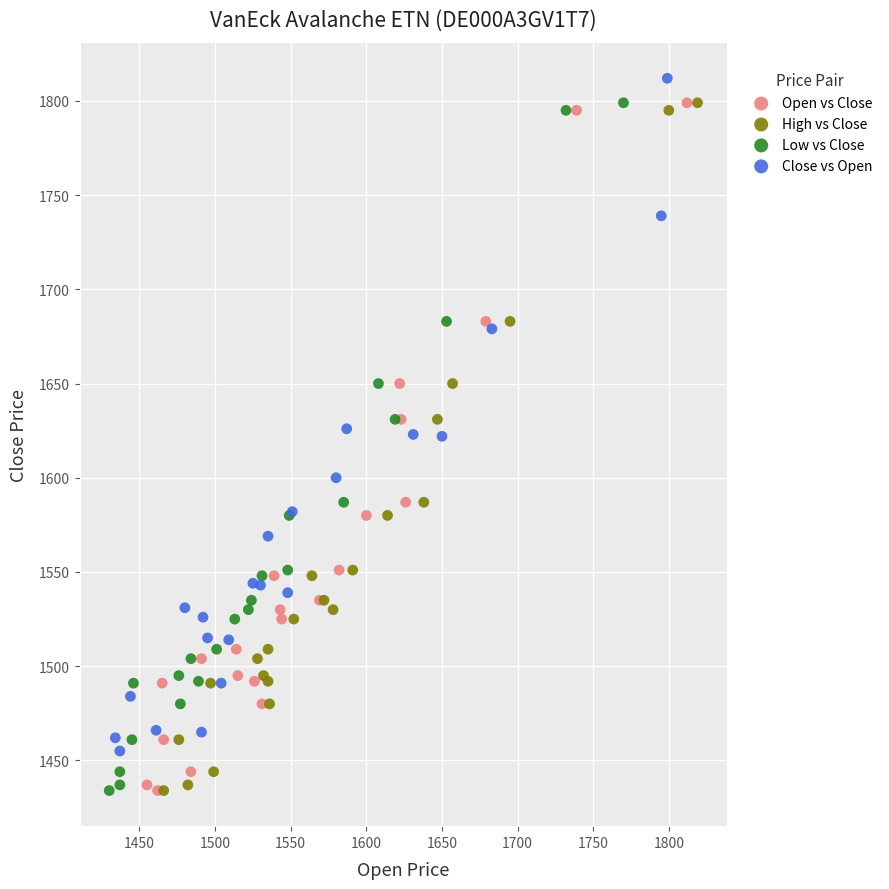

What are all the series names shown in the legend?

Open vs Close, High vs Close, Low vs Close, Close vs Open